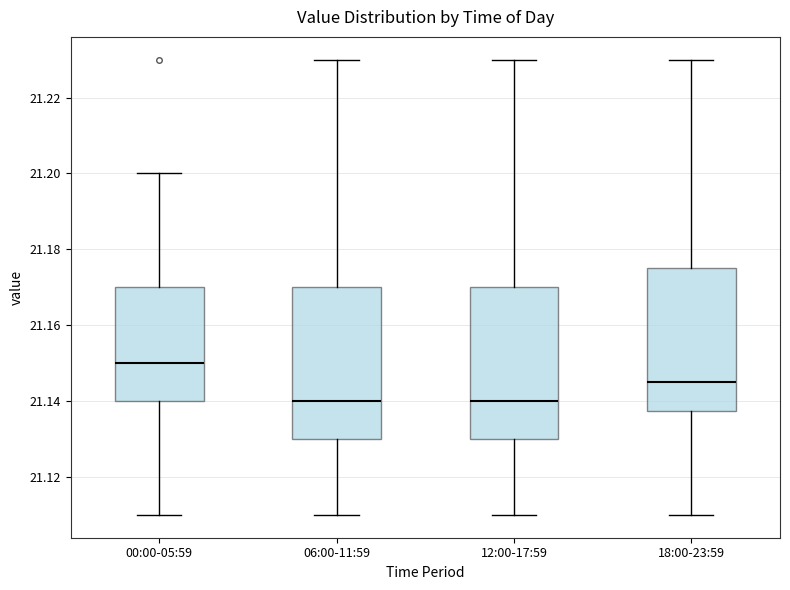

Reading left to right, transcribe this box plot: for each box, give where its median line is, the range the box spans, and where its two whiskers end, as read against the y-axis. The values are not printed on the chart, so give them approximately, as read against the axis.

00:00-05:59: median 21.150, box 21.140 to 21.170, whiskers 21.110 to 21.200
06:00-11:59: median 21.140, box 21.130 to 21.170, whiskers 21.110 to 21.230
12:00-17:59: median 21.140, box 21.130 to 21.170, whiskers 21.110 to 21.230
18:00-23:59: median 21.146, box 21.138 to 21.176, whiskers 21.110 to 21.230